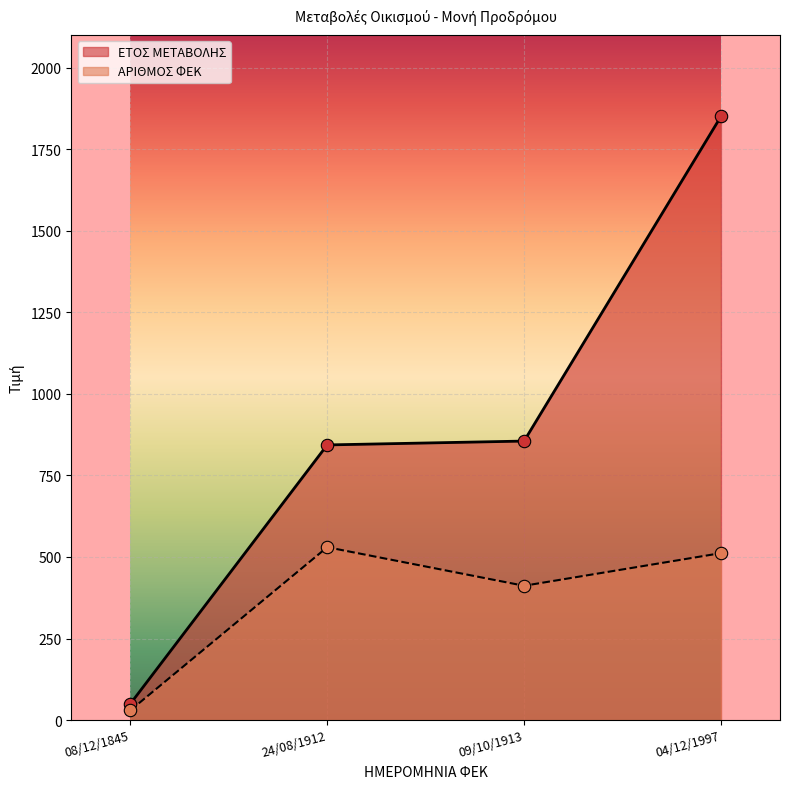

What are all the series names shown in the legend?

ΕΤΟΣ ΜΕΤΑΒΟΛΗΣ, ΑΡΙΘΜΟΣ ΦΕΚ